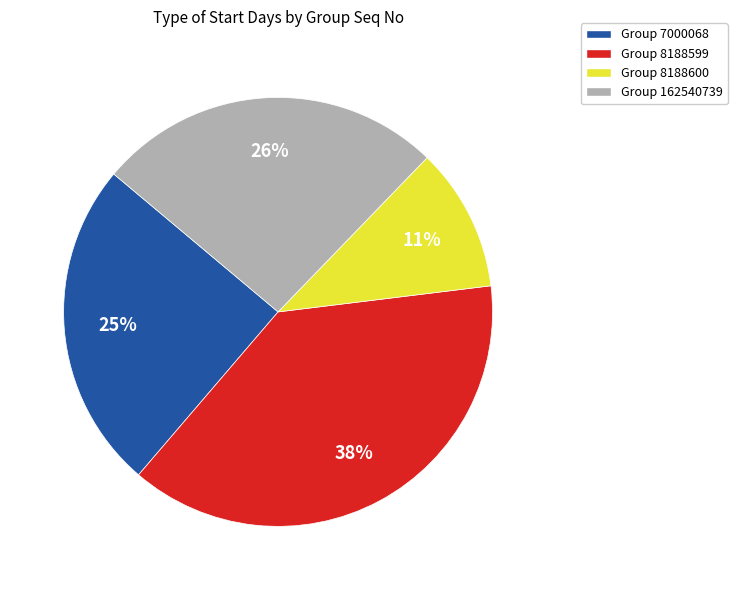

Which has a higher value, Group 8188599 or Group 7000068?

Group 8188599